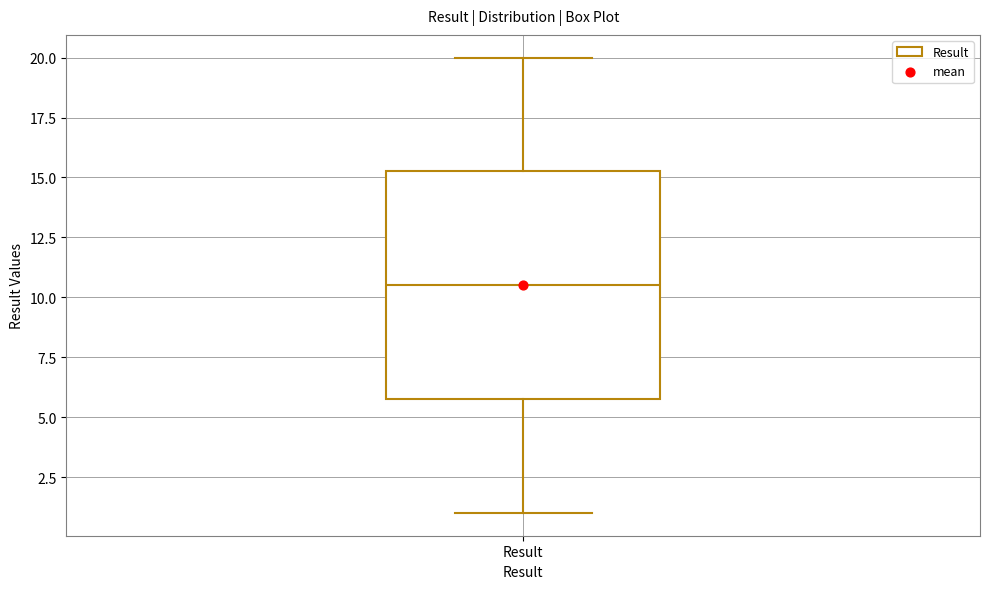

Where does the upper whisker of the box for Result end on the y-axis? The values are not printed on the chart, so give them approximately, as read against the axis.

20.0